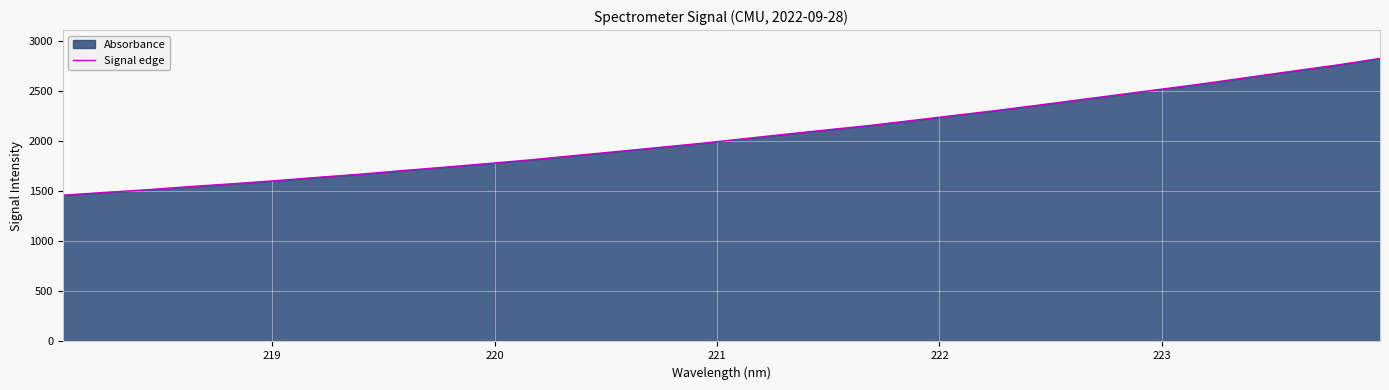

Reading left to right, what are all the values shown in this chart?

1461.4	1489.7	1516.1	1547.9	1575.9	1606.3	1640.0	1671.4	1707.8	1741.9	1777.7	1814.7	1855.8	1896.1	1937.5	1979.0	2024.7	2070.7	2115.0	2158.8	2209.1	2259.3	2309.6	2363.5	2419.2	2473.9	2528.9	2584.7	2645.1	2704.3	2762.5	2827.9